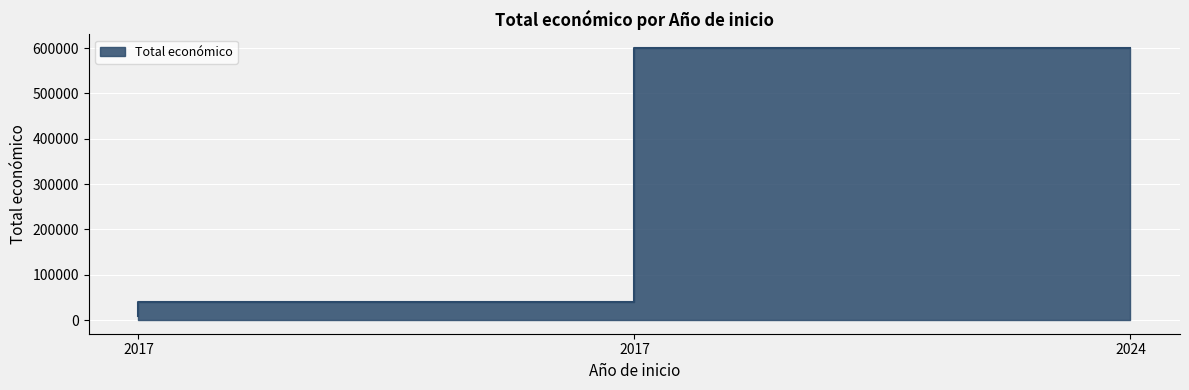

What is the value of the 1st point from the left?

9148